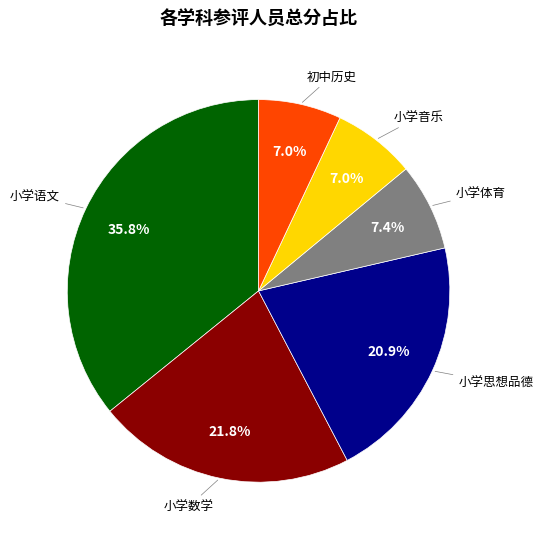

Is there a majority slice in this chart?

No